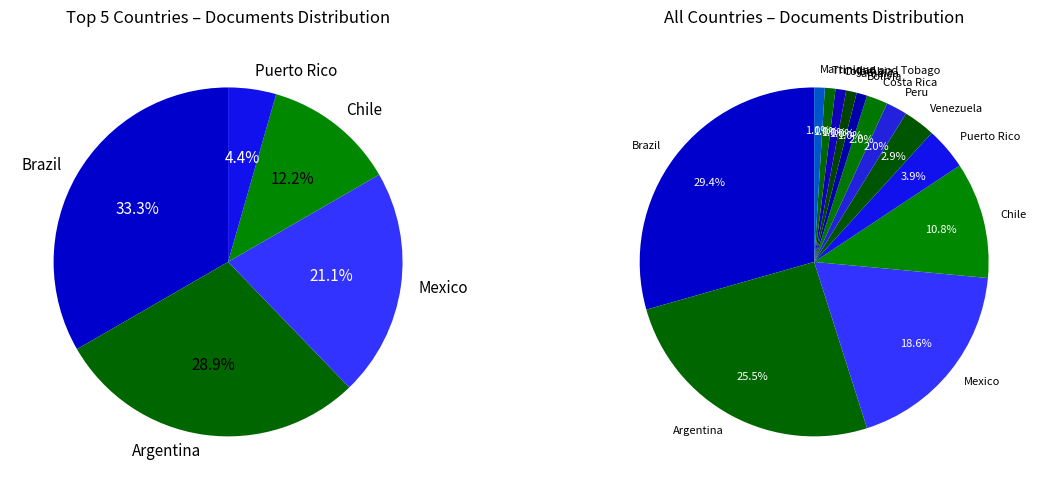

Is the sum of Martinique and Trinidad and Tobago greater than half?

No